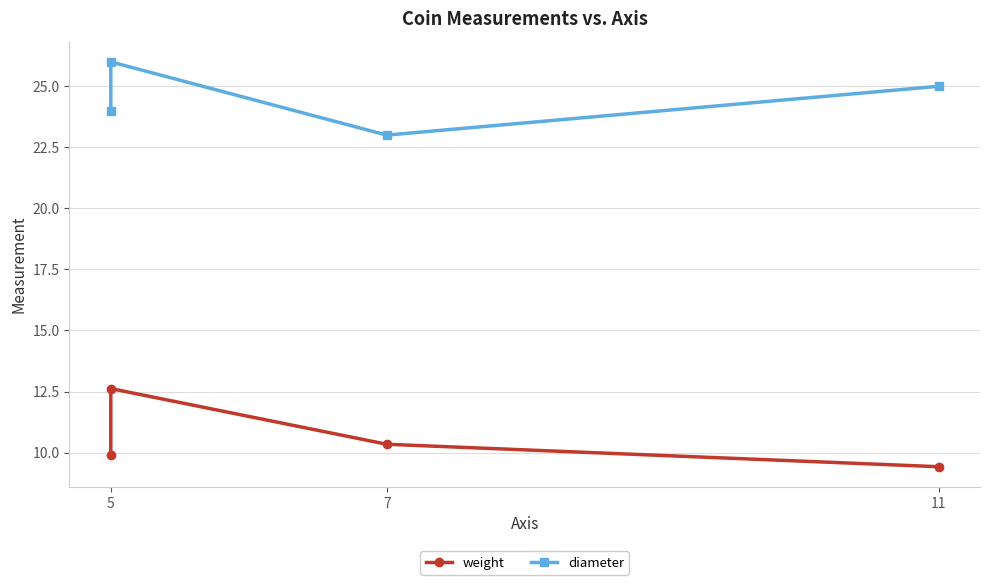

True or false: diameter and weight cross at least once.

False